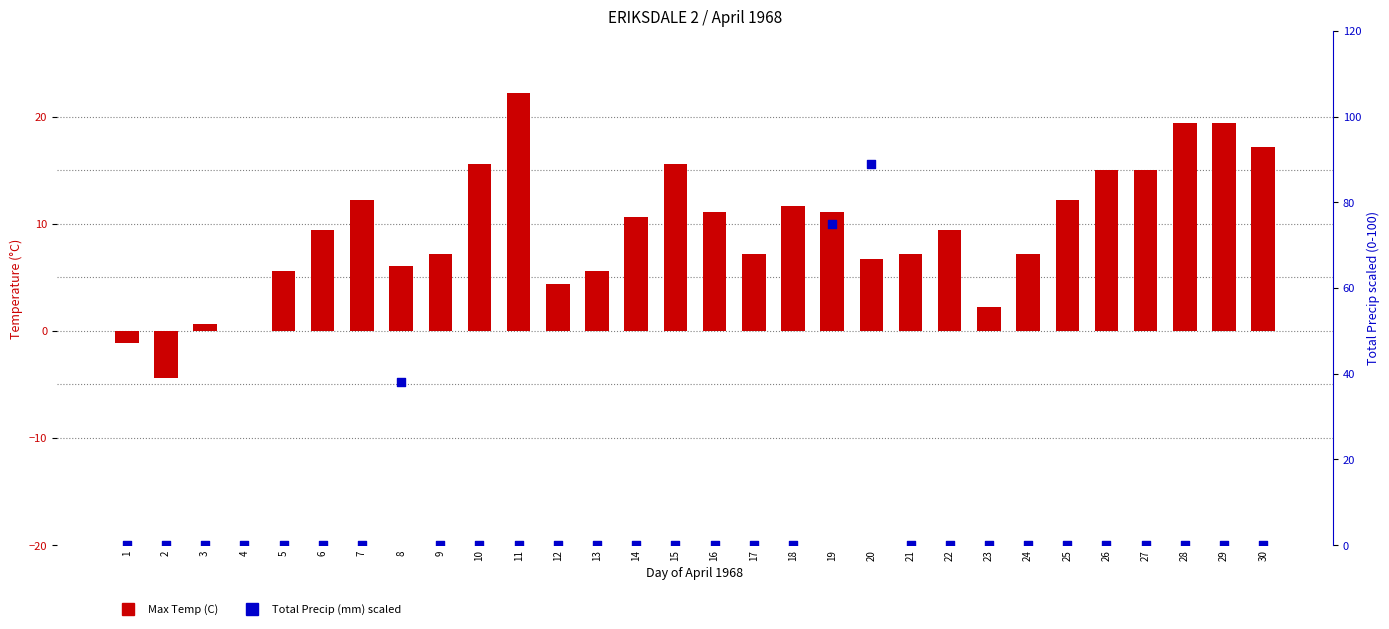

Which series has the widest spread of Y values?

Total Precip (mm) scaled